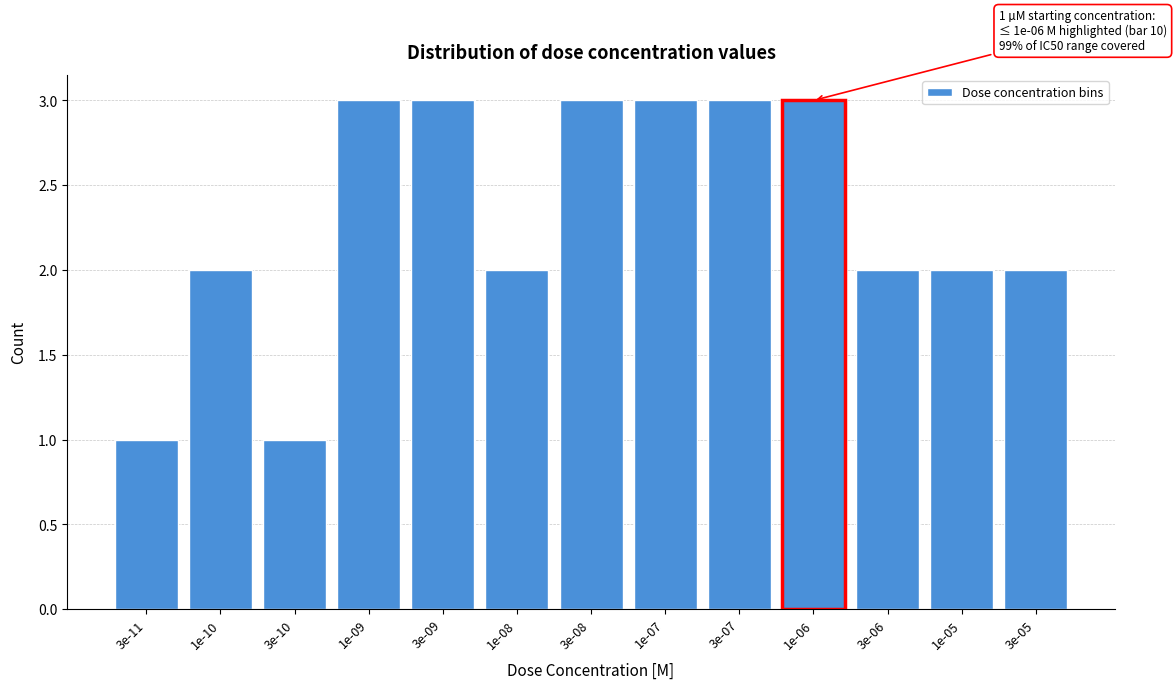

Reading left to right, list all the values displayed in this chart.

3e-11=1	1e-10=2	3e-10=1	1e-09=3	3e-09=3	1e-08=2	3e-08=3	1e-07=3	3e-07=3	1e-06=3	3e-06=2	1e-05=2	3e-05=2